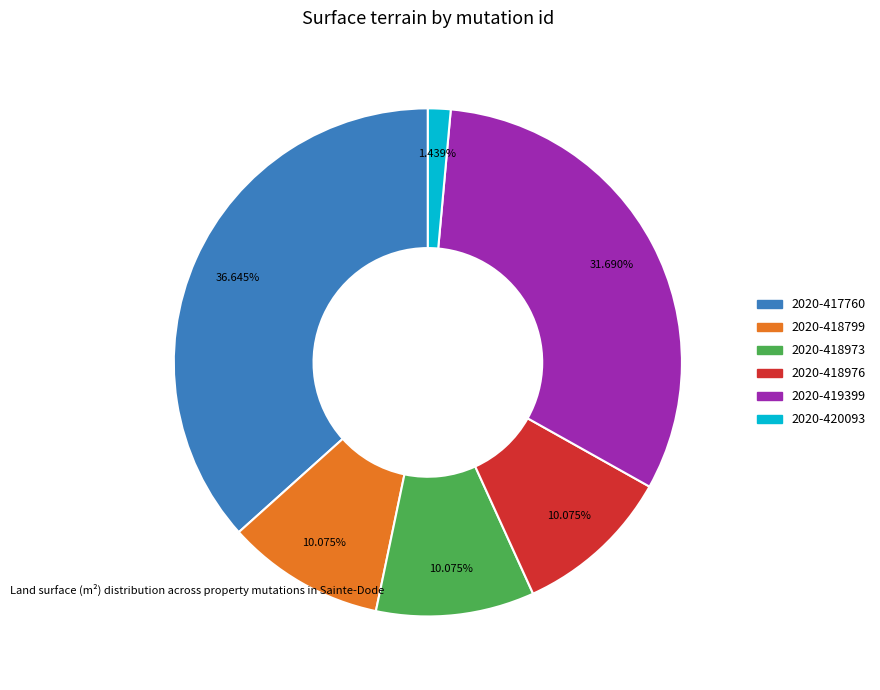

Count the number of slices in the pie.

6